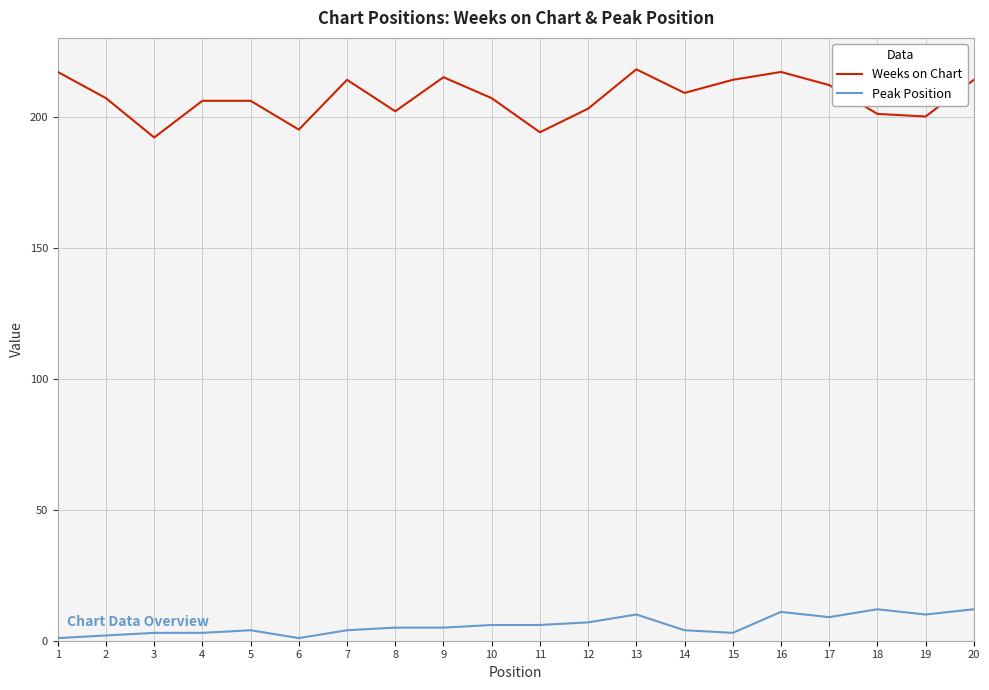

Which series has the largest range (max minus min)?

Weeks on Chart